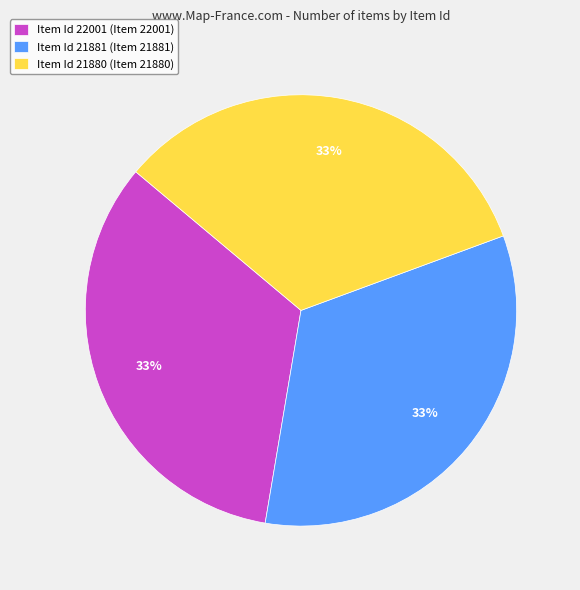

Is Item Id 22001 (Item 22001) the majority of the pie?

No